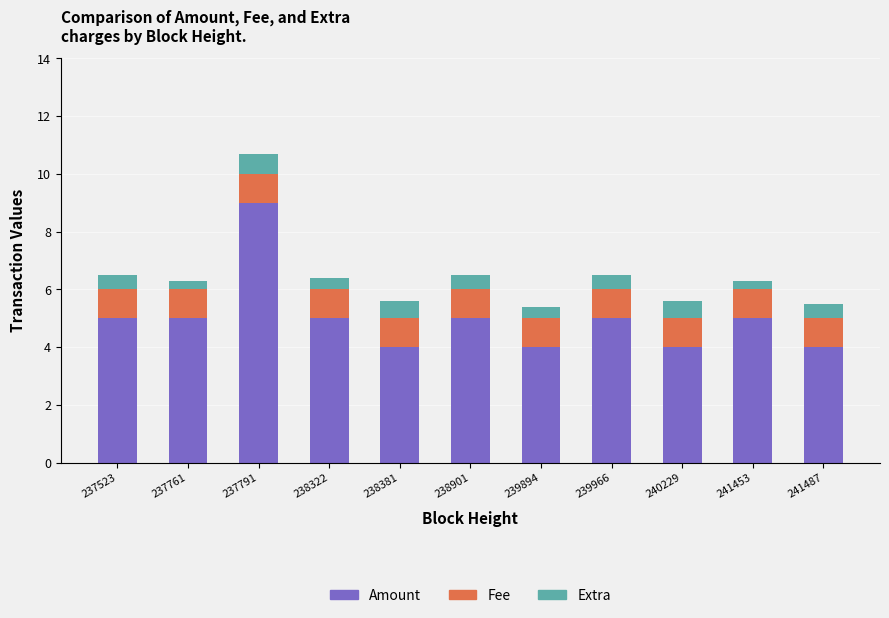

What is the approximate value of Amount at 239966?

5.0